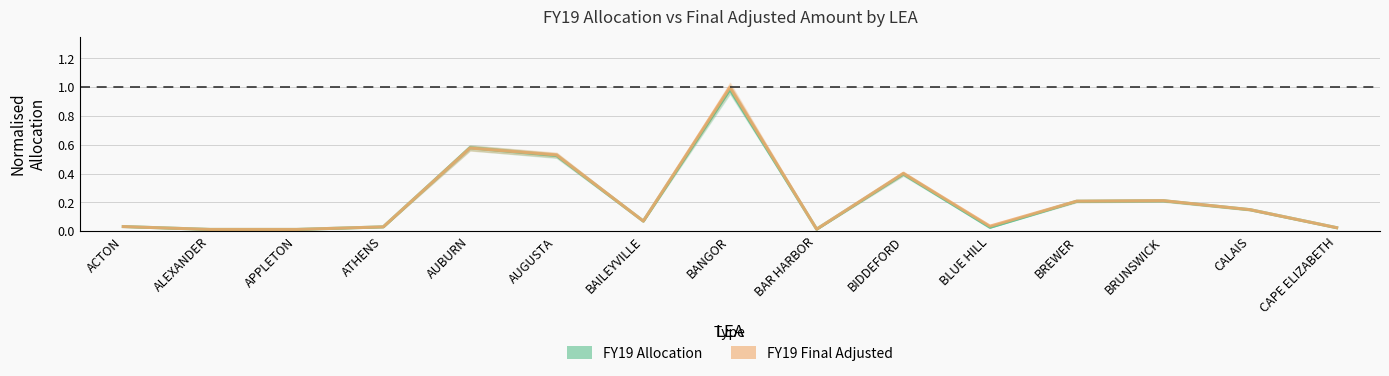

How many data points does each series have?

15